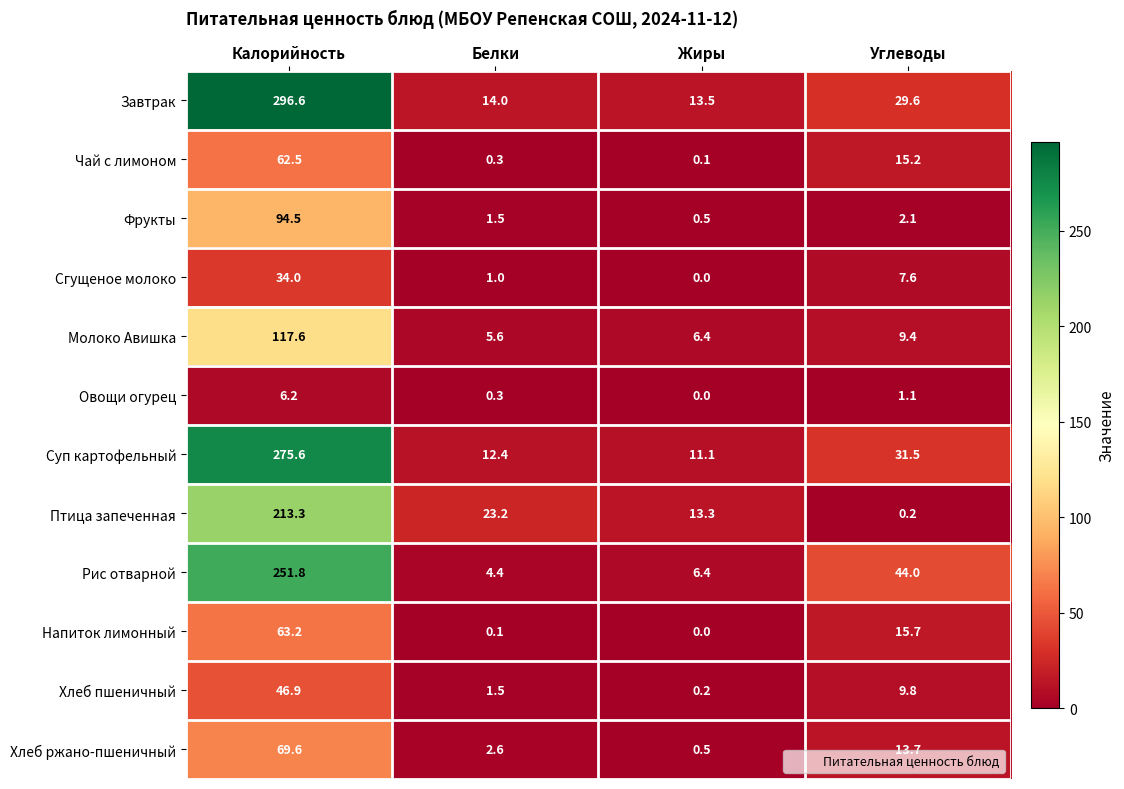

At how many categories does at least one series exceed 25?

2